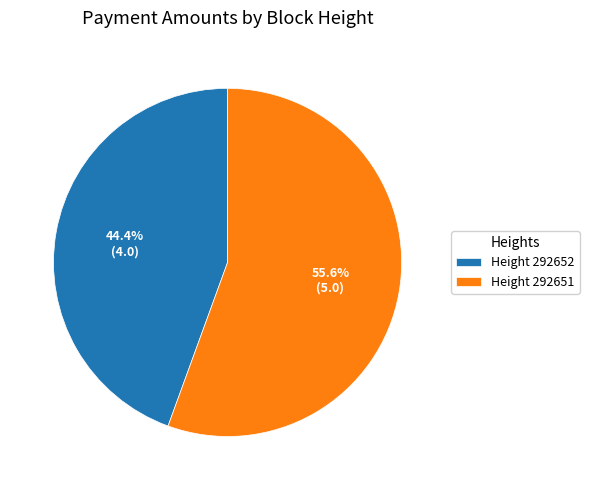

Rank the categories by value from lowest to highest.

Height 292652, Height 292651